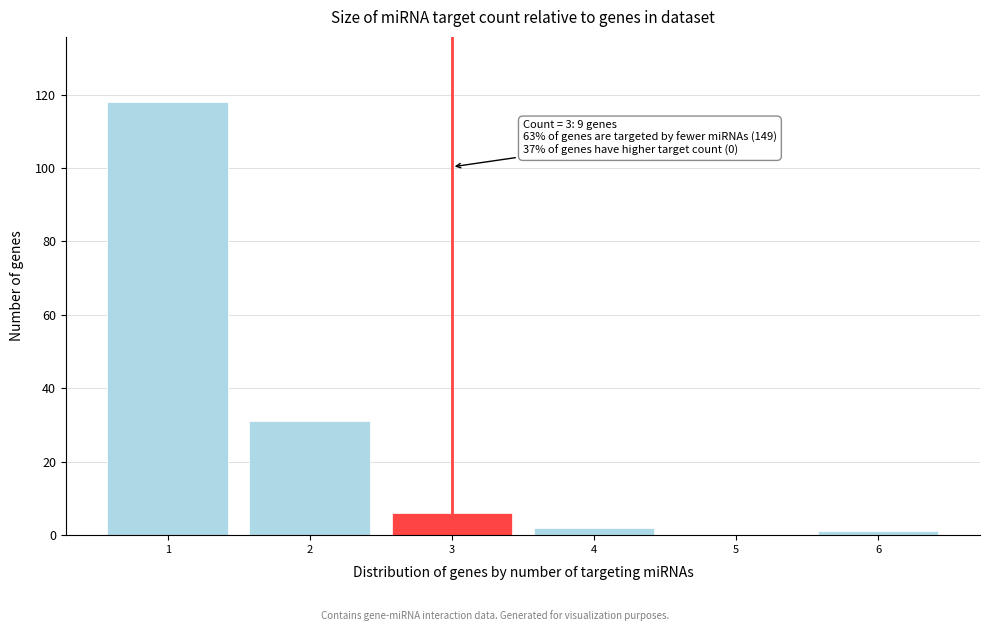

Reading right to left, transcribe all the data shown in this chart.

6=1	5=0	4=2	3=6	2=31	1=118